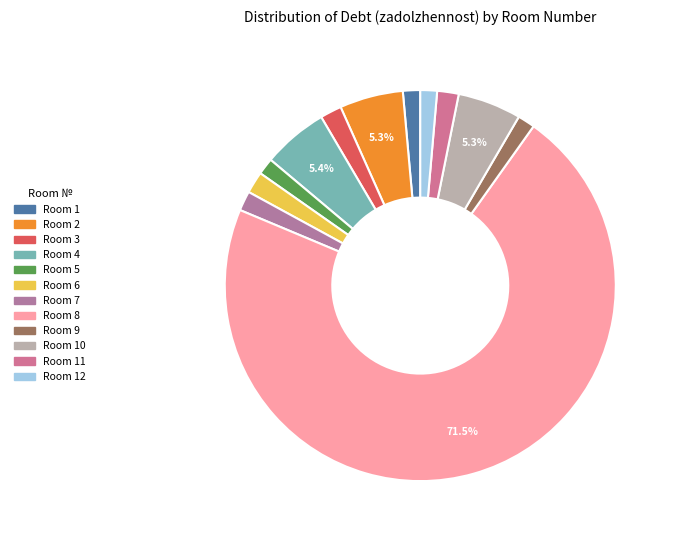

Rank the categories by value from lowest to highest.

5, 12, 1, 9, 7, 3, 11, 6, 2, 10, 4, 8